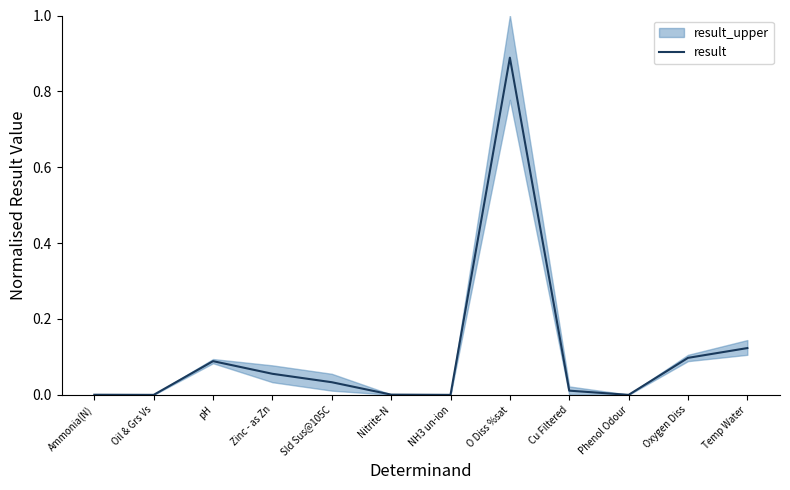

What is the change in value from Sld Sus@105C to Oxygen Diss?

+0.1